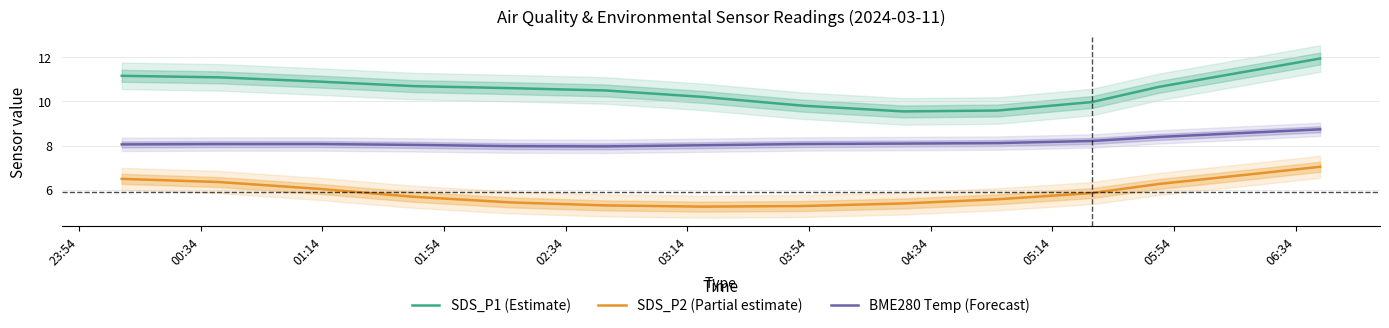

What is the difference between the maximum and minimum values in the SDS_P1 (Estimate) series?

2.4